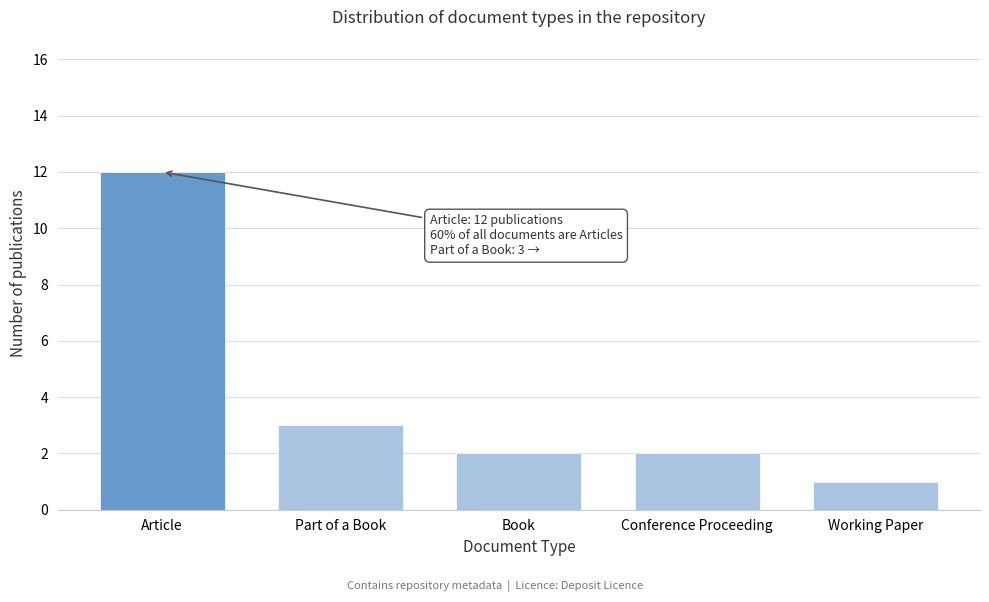

Reading left to right, transcribe all the data shown in this chart.

Article=12	Part of a Book=3	Book=2	Conference Proceeding=2	Working Paper=1